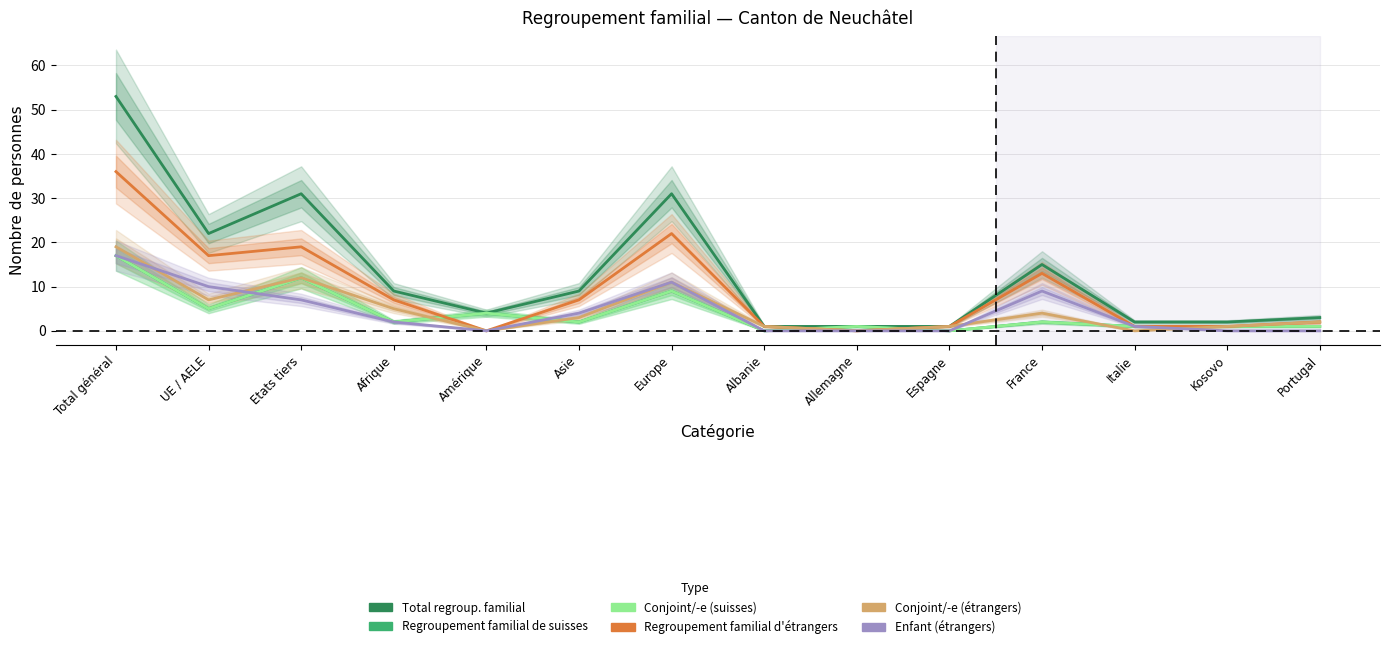

How many data points in Conjoint/-e (étrangers) are above 3?

6